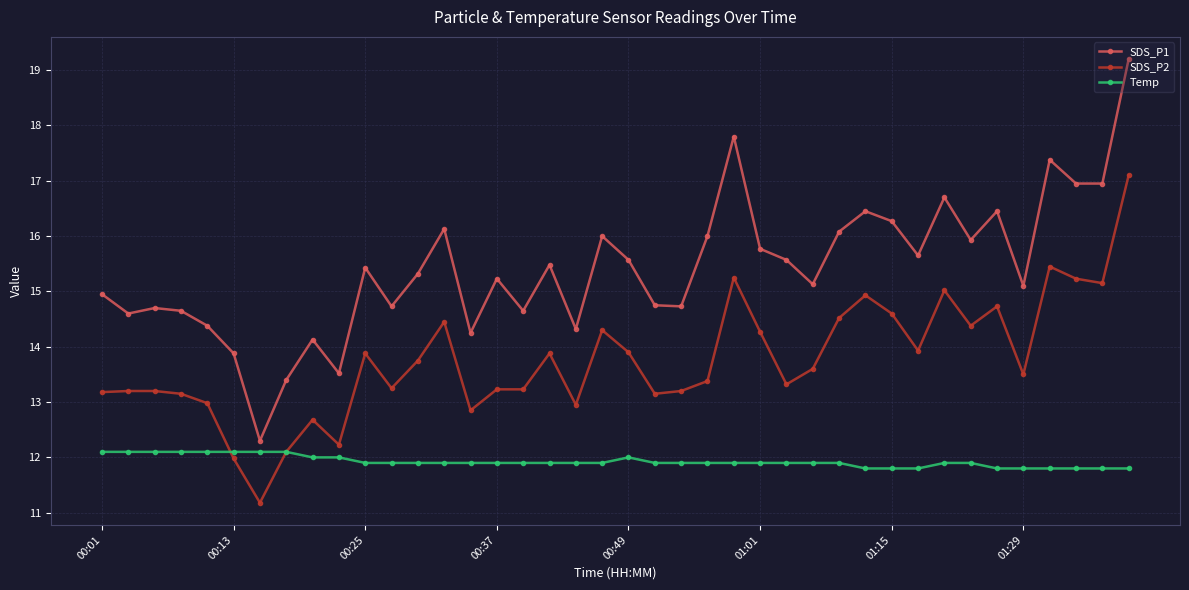

How many values in the SDS_P1 series are below 15?

16